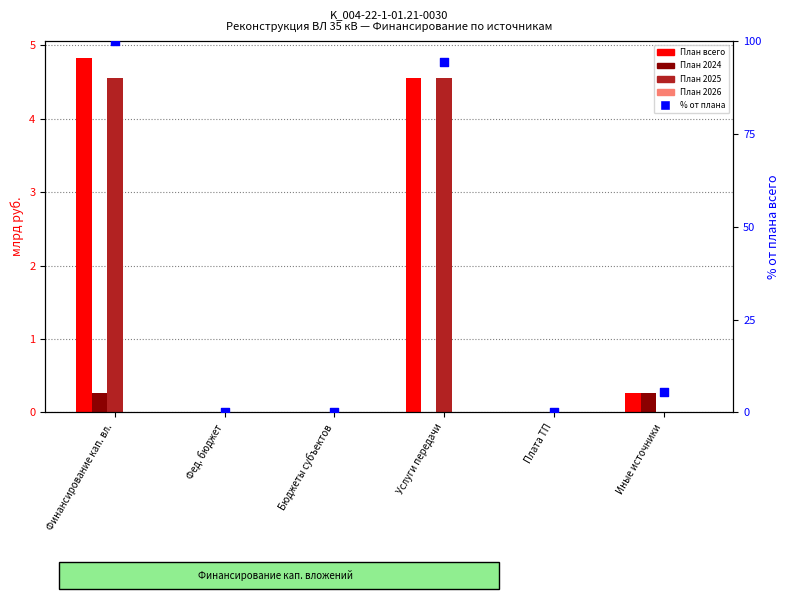

Which series contains the highest Y value?

% от плана